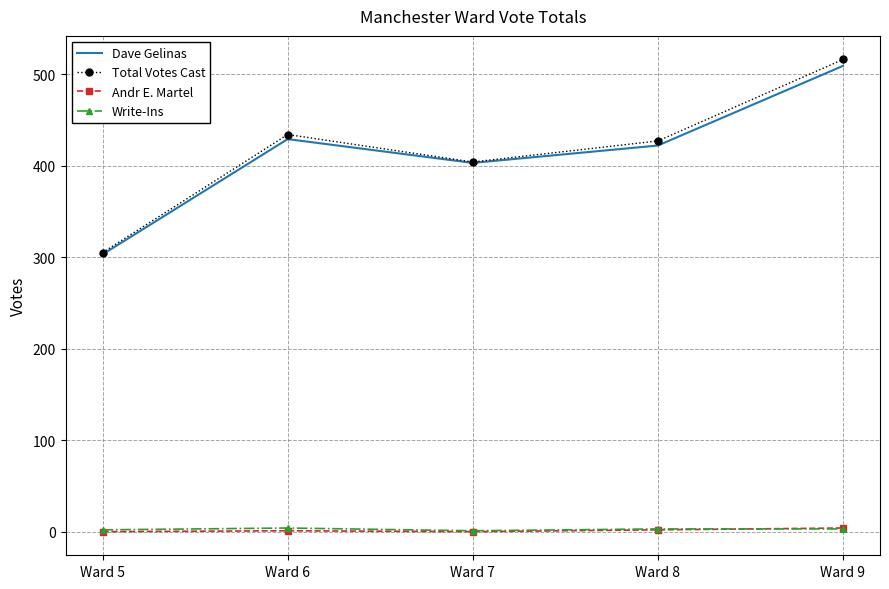

Is the value of Total Votes Cast at Ward 5 greater than the value of Dave Gelinas at Ward 8?

No